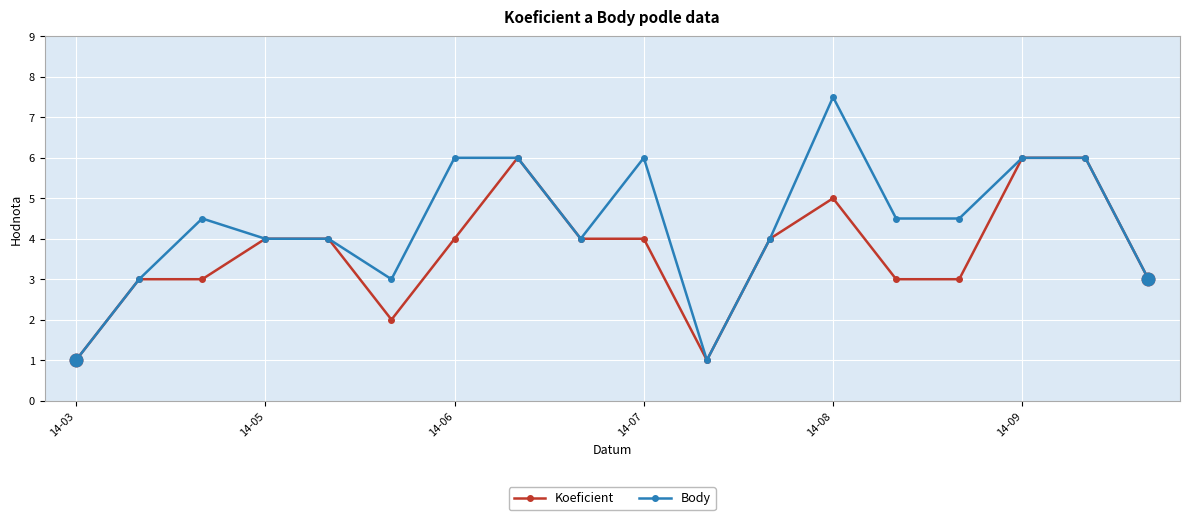

Rank the series by their average value, from lowest to highest.

Koeficient, Body